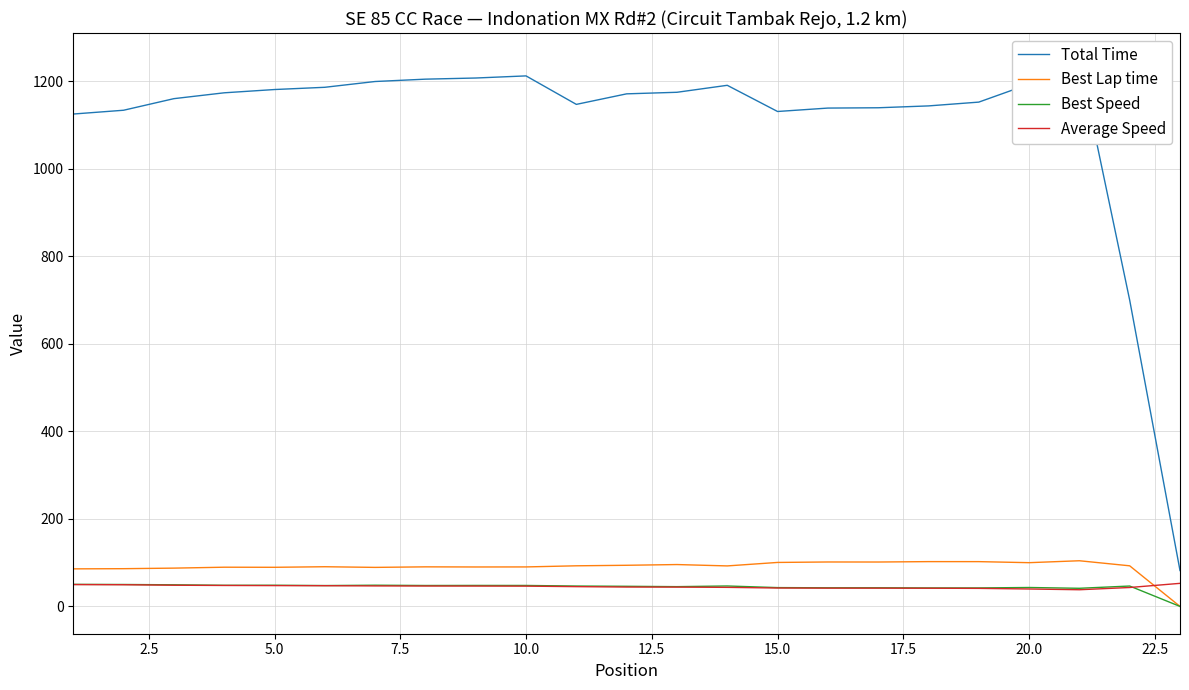

What is the average value of the Total Time series?

1103.9